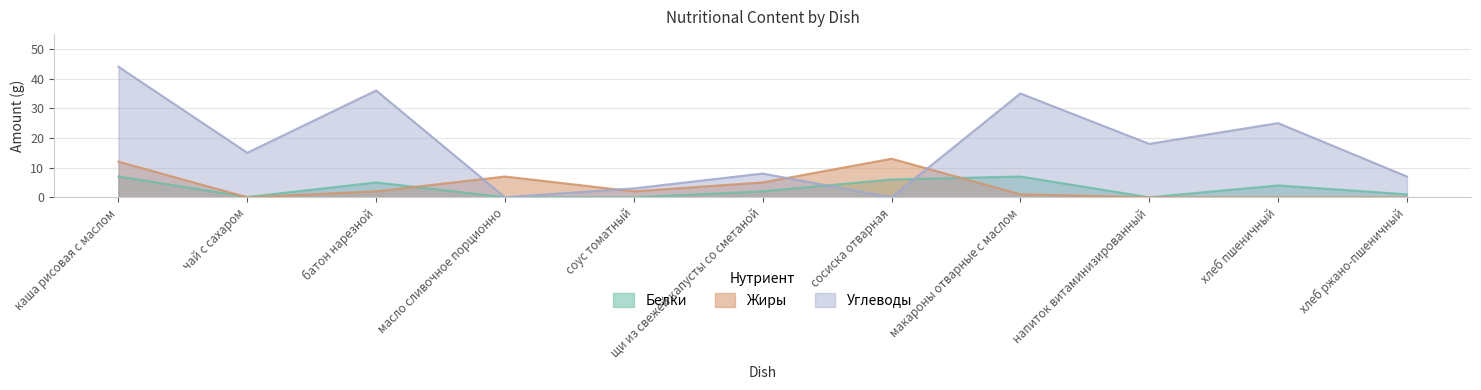

Between which two adjacent categories do Жиры and Углеводы first intersect?

батон нарезной and масло сливочное порционно